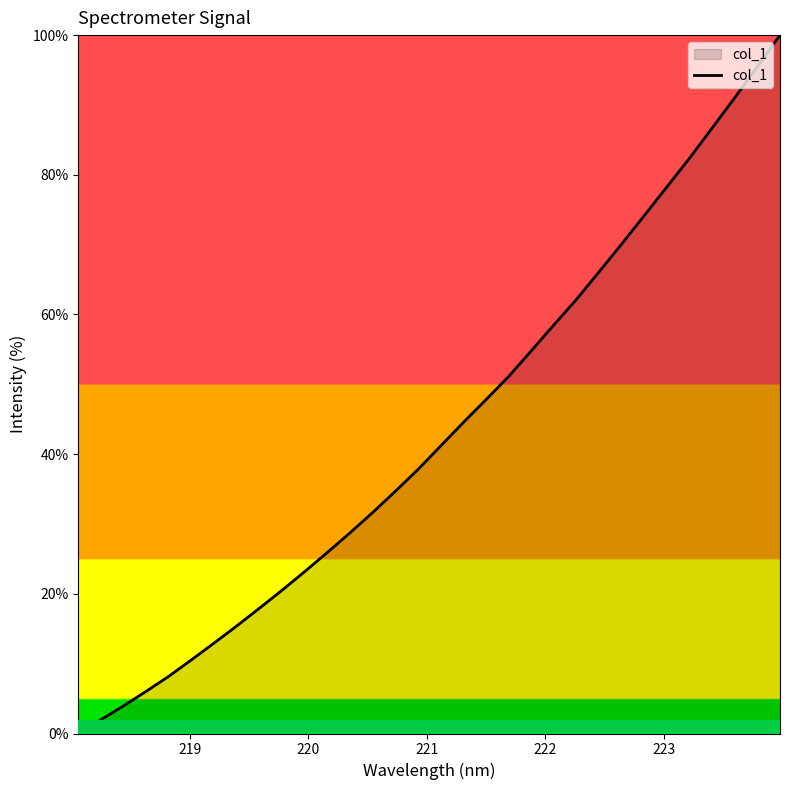

What is the difference between the maximum and minimum values?

100.0